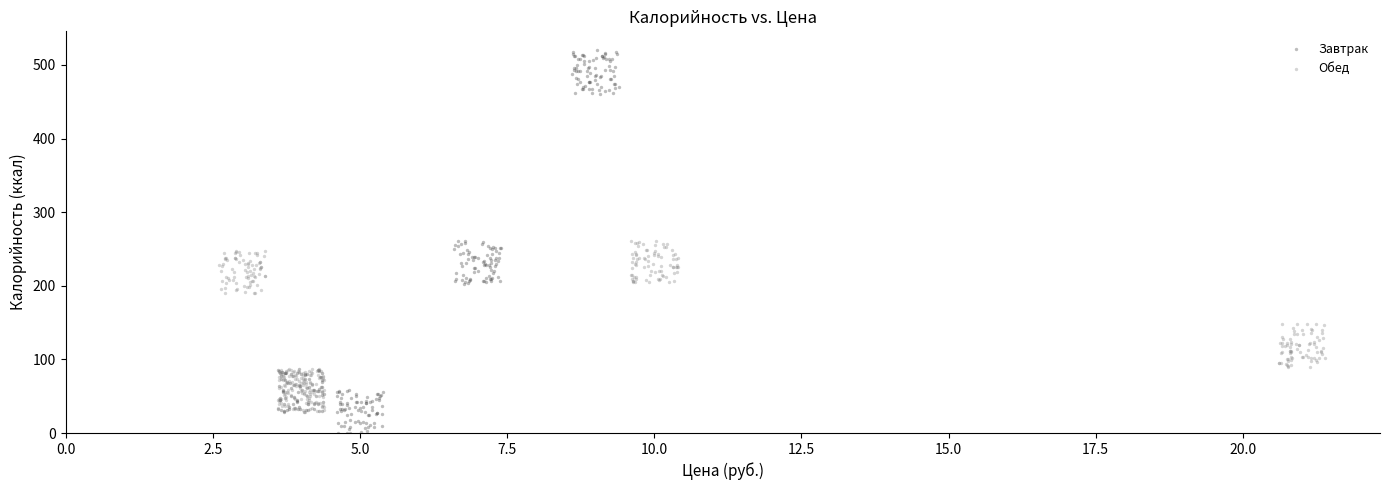

Which series has the largest Y range (max minus min)?

Завтрак